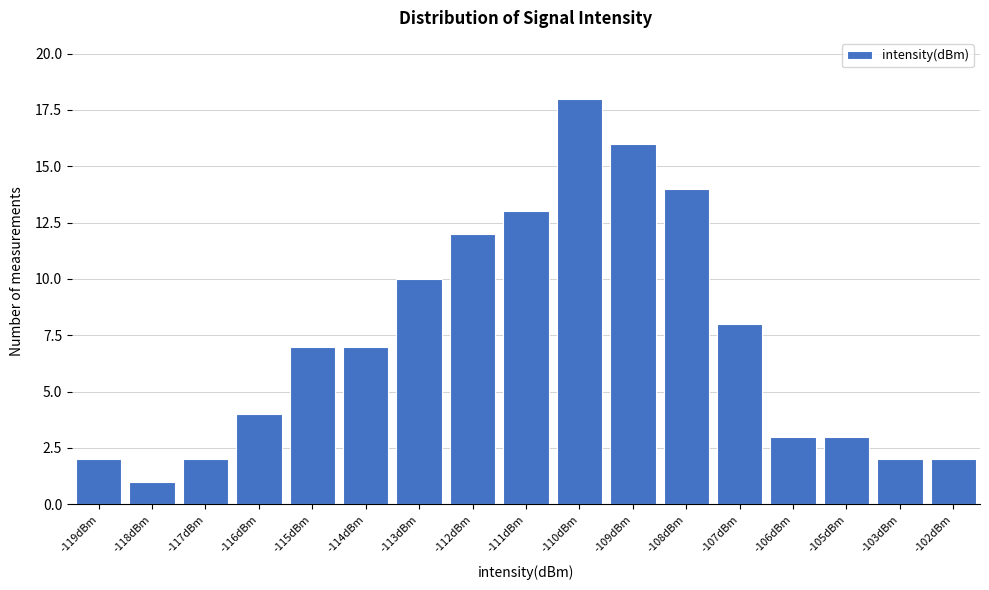

Reading right to left, list all the values displayed in this chart.

-102dBm=2	-103dBm=2	-105dBm=3	-106dBm=3	-107dBm=8	-108dBm=14	-109dBm=16	-110dBm=18	-111dBm=13	-112dBm=12	-113dBm=10	-114dBm=7	-115dBm=7	-116dBm=4	-117dBm=2	-118dBm=1	-119dBm=2